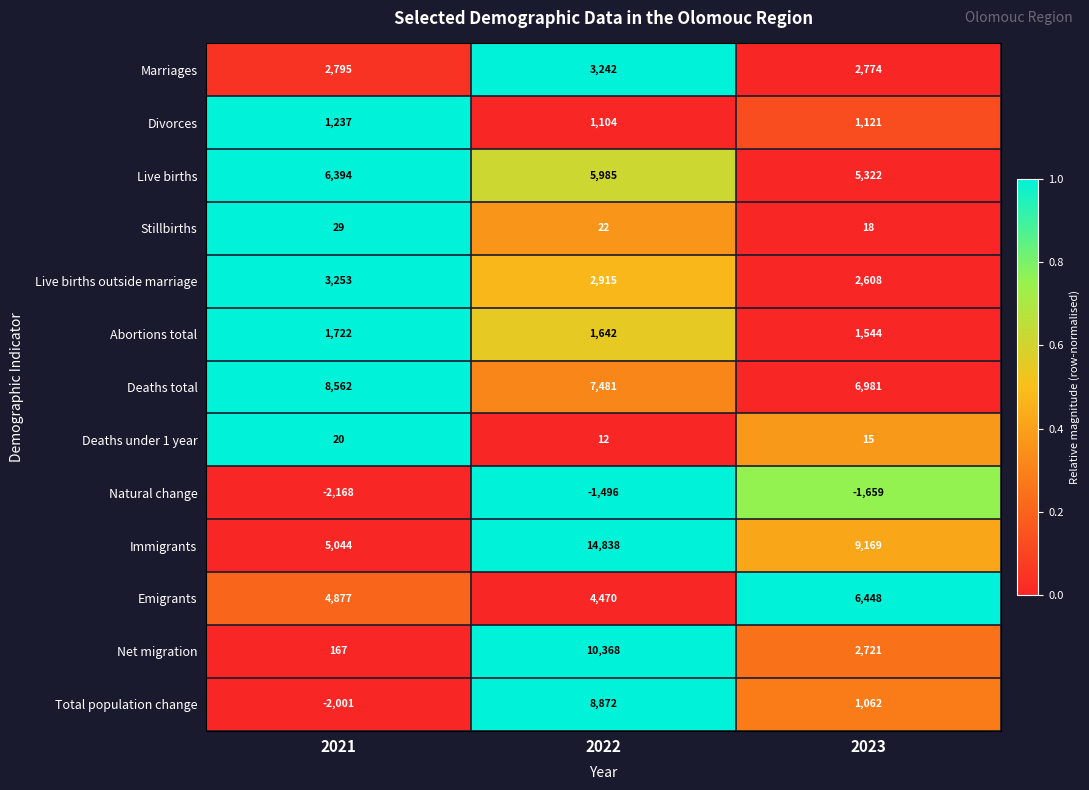

What is the spread (max minus min) of values at 2021?

10730